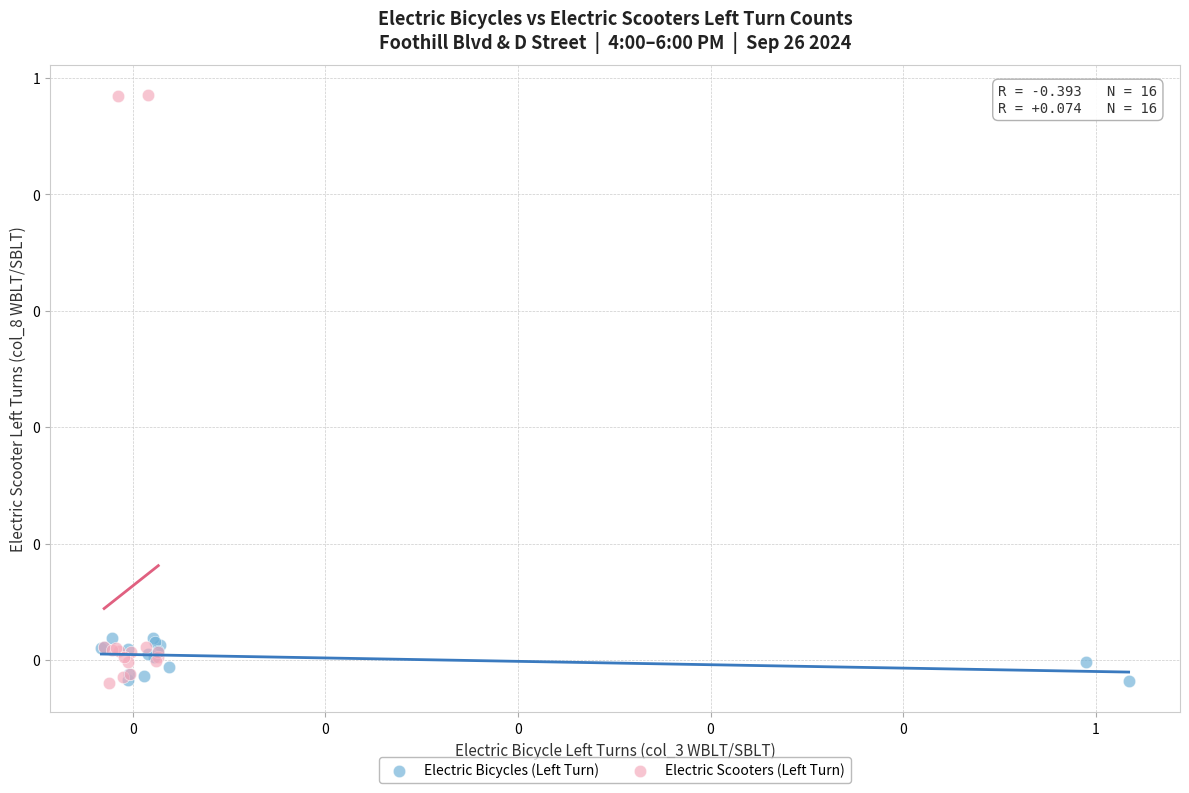

What are all the series names shown in the legend?

Electric Bicycles (Left Turn), Electric Scooters (Left Turn)